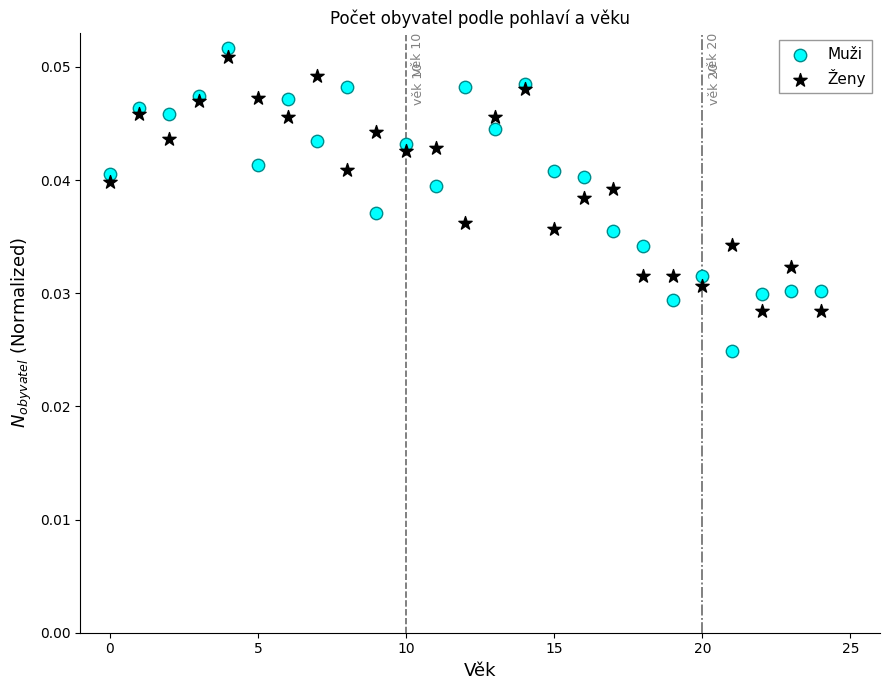

Which series has the largest Y range (max minus min)?

Muži